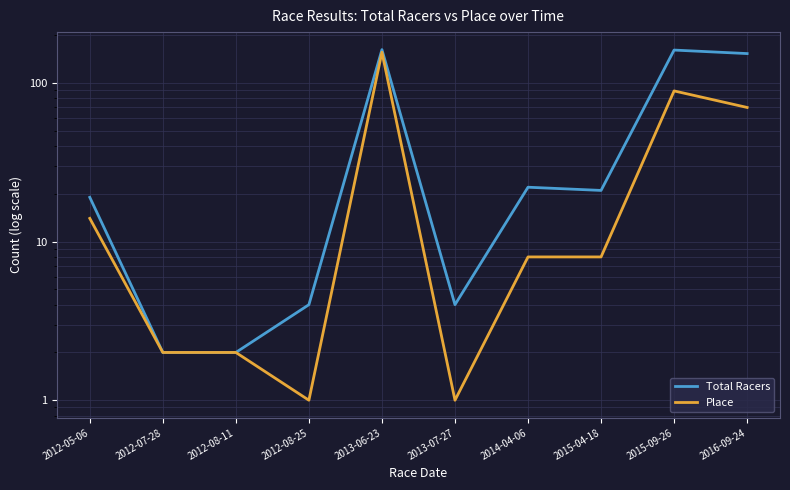

Where is the first local maximum for Place?

2013-06-23